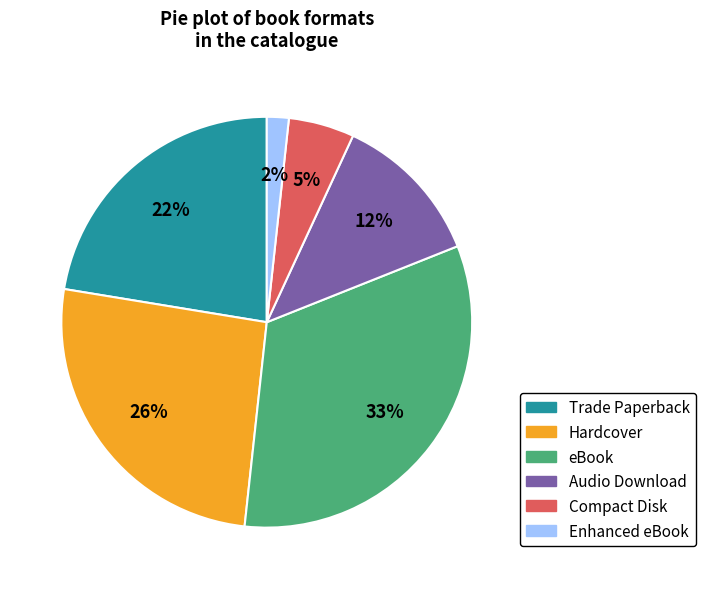

Do Audio Download and Hardcover together represent more than half of the pie?

No